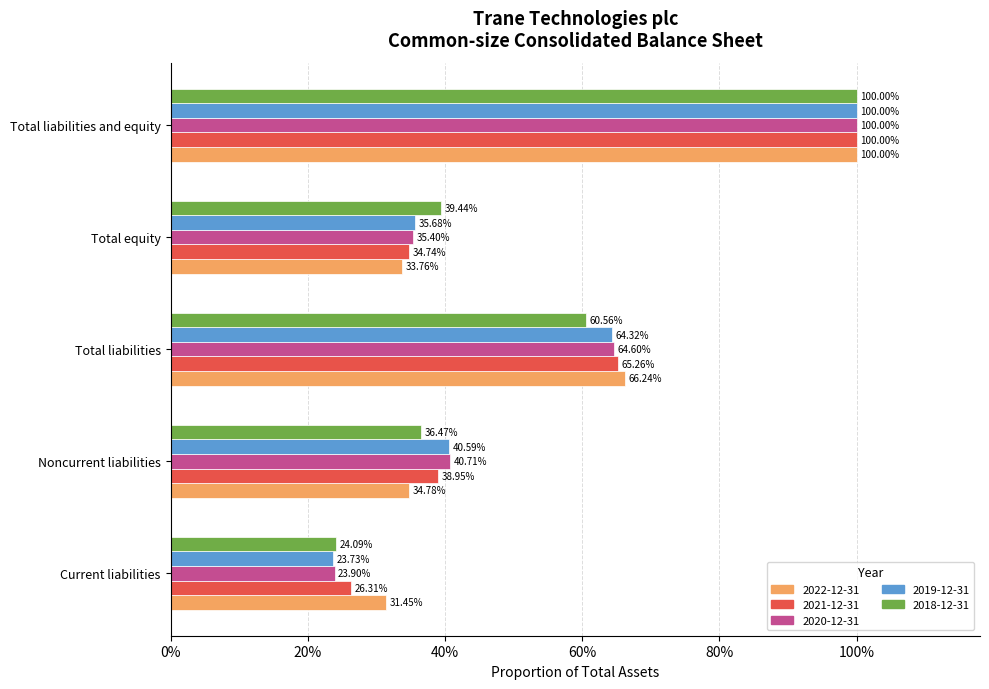

Reading left to right, extract all data points from this chart.

2022-12-31: 0.3	0.3	0.7	0.3	1.0
2021-12-31: 0.3	0.4	0.7	0.3	1.0
2020-12-31: 0.2	0.4	0.6	0.4	1.0
2019-12-31: 0.2	0.4	0.6	0.4	1.0
2018-12-31: 0.2	0.4	0.6	0.4	1.0